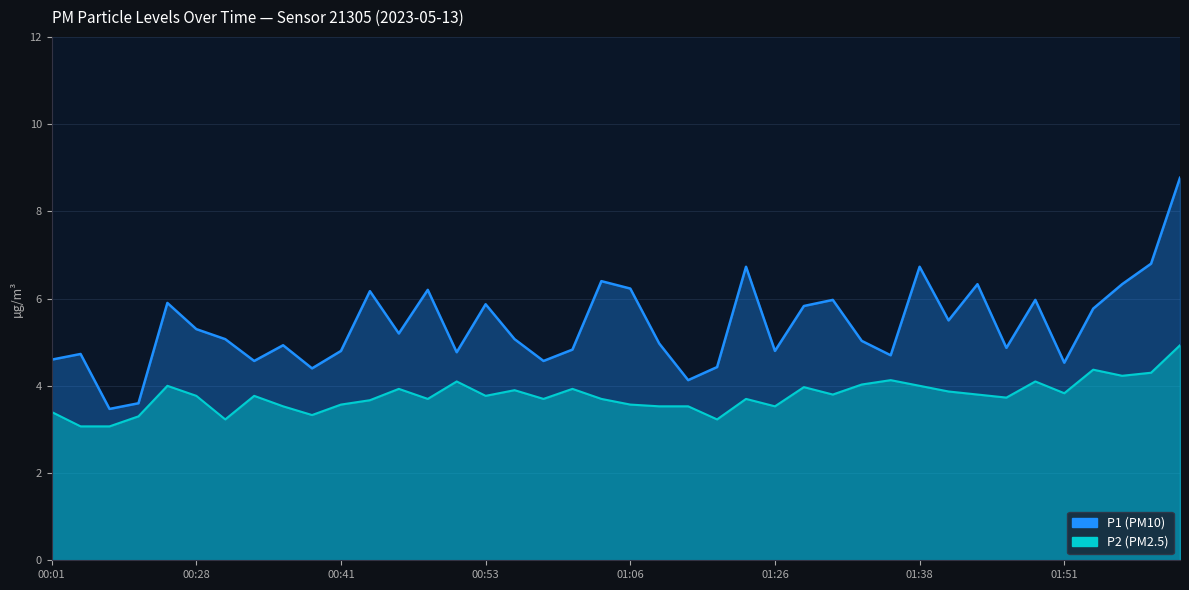

Reading left to right, what are all the values shown in this chart?

P1: 00:01=4.6	00:03=4.7	00:06=3.5	00:23=3.6	00:26=5.9	00:28=5.3	00:31=5.1	00:33=4.6	00:36=4.9	00:38=4.4	00:41=4.8	00:43=6.2	00:46=5.2	00:48=6.2	00:51=4.8	00:53=5.9	00:56=5.1	00:58=4.6	01:01=4.8	01:03=6.4	01:06=6.2	01:08=5.0	01:11=4.1	01:13=4.4	01:24=6.7	01:26=4.8	01:29=5.8	01:31=6.0	01:34=5.0	01:36=4.7	01:38=6.7	01:41=5.5	01:43=6.3	01:46=4.9	01:48=6.0	01:51=4.5	01:53=5.8	01:56=6.3	01:58=6.8	02:01=8.8
P2: 00:01=3.4	00:03=3.1	00:06=3.1	00:23=3.3	00:26=4.0	00:28=3.8	00:31=3.2	00:33=3.8	00:36=3.5	00:38=3.3	00:41=3.6	00:43=3.7	00:46=3.9	00:48=3.7	00:51=4.1	00:53=3.8	00:56=3.9	00:58=3.7	01:01=3.9	01:03=3.7	01:06=3.6	01:08=3.5	01:11=3.5	01:13=3.2	01:24=3.7	01:26=3.5	01:29=4.0	01:31=3.8	01:34=4.0	01:36=4.1	01:38=4.0	01:41=3.9	01:43=3.8	01:46=3.7	01:48=4.1	01:51=3.8	01:53=4.4	01:56=4.2	01:58=4.3	02:01=4.9